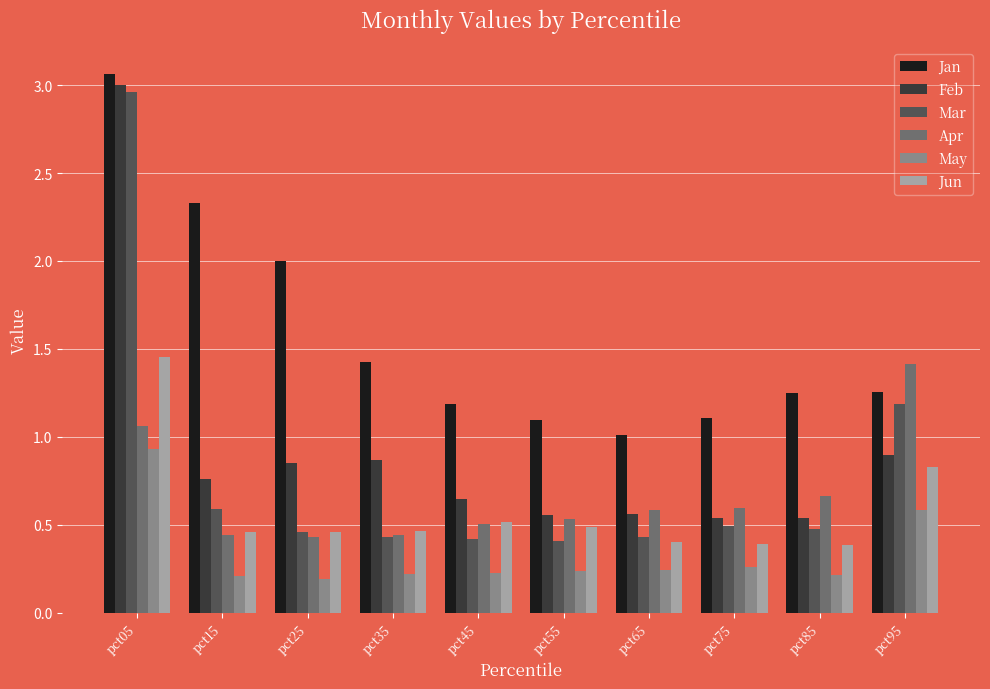

What is the difference between the highest and lowest values at pct25?

1.8